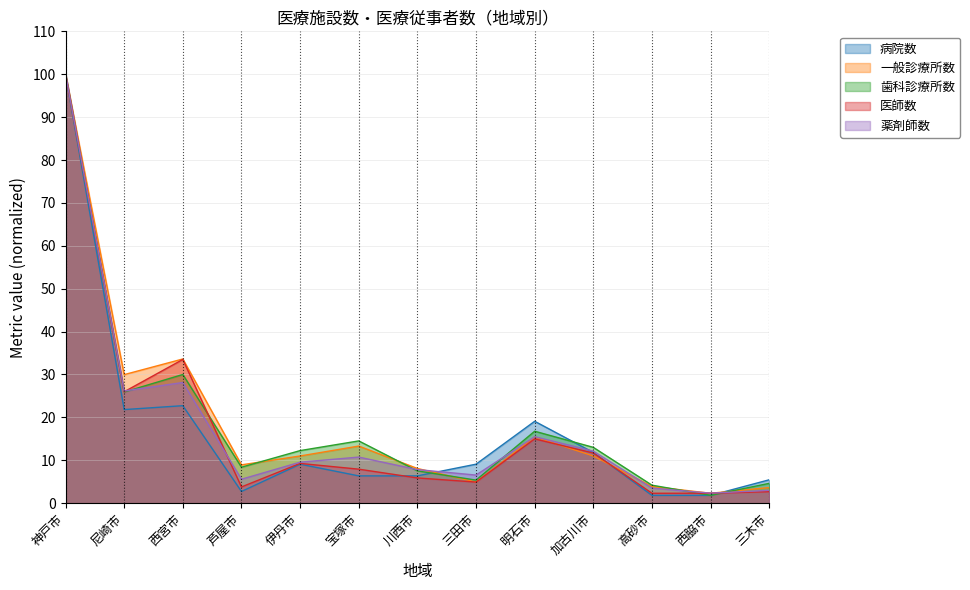

Which series ends up on top after the final intersection of 一般診療所数 and 病院数?

病院数